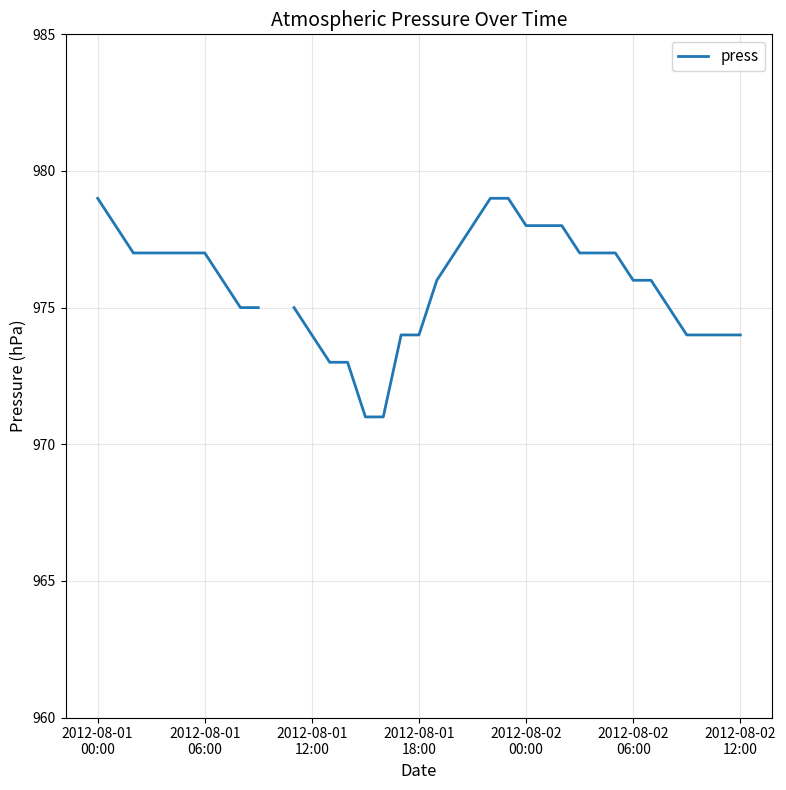

How many series are shown in this chart?

1